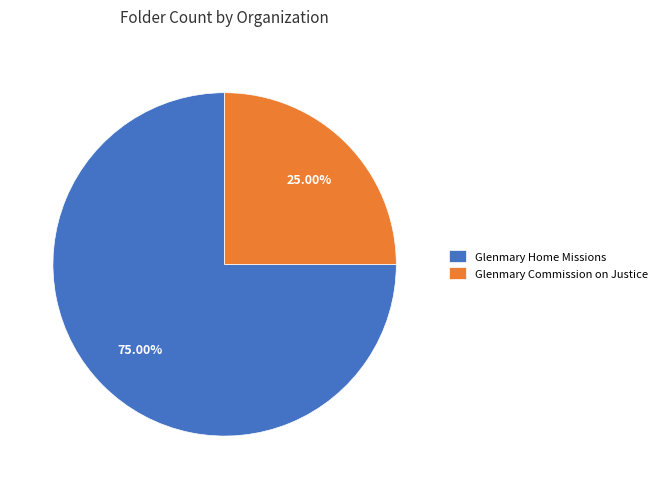

What percentage is the Glenmary Commission on Justice slice, to the nearest percent?

25%